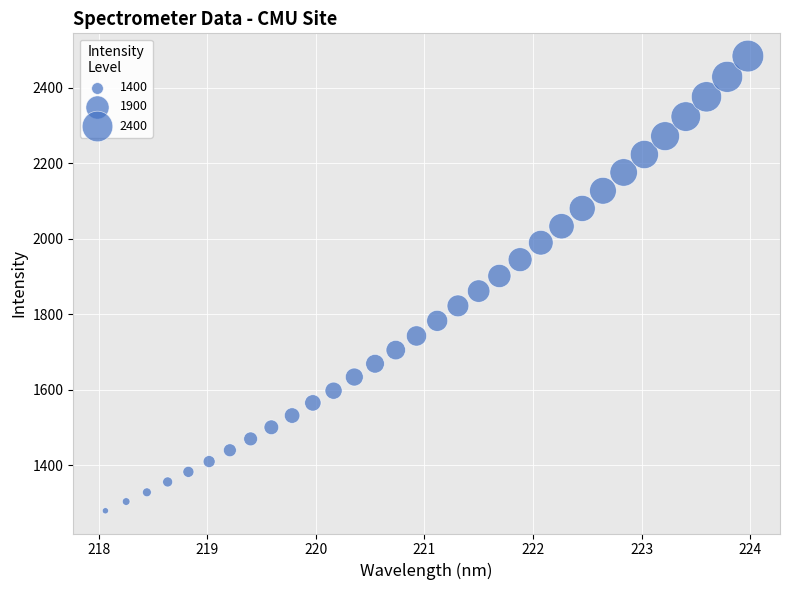

What is the range of Y values (max minus min)?

1205.7